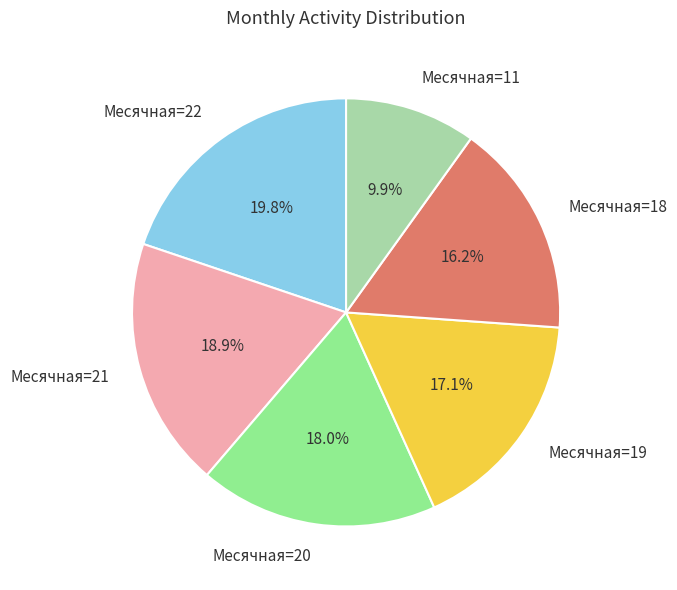

To the nearest percent, what is the average slice percentage?

17%